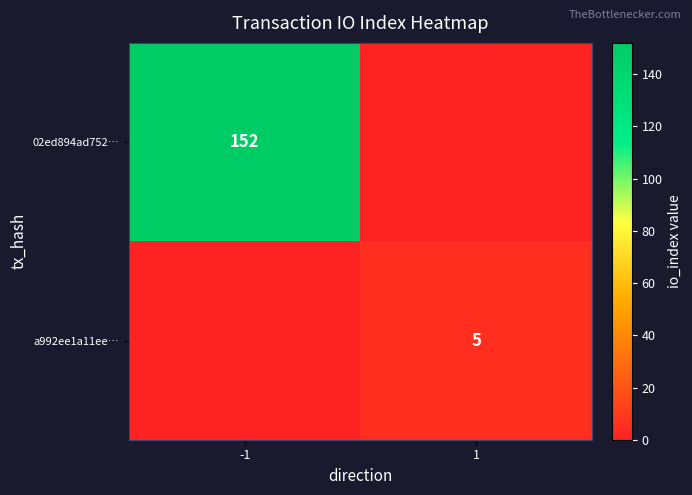

Is the value of 02ed894ad752… at -1 greater than the value of a992ee1a11ee… at 1?

Yes